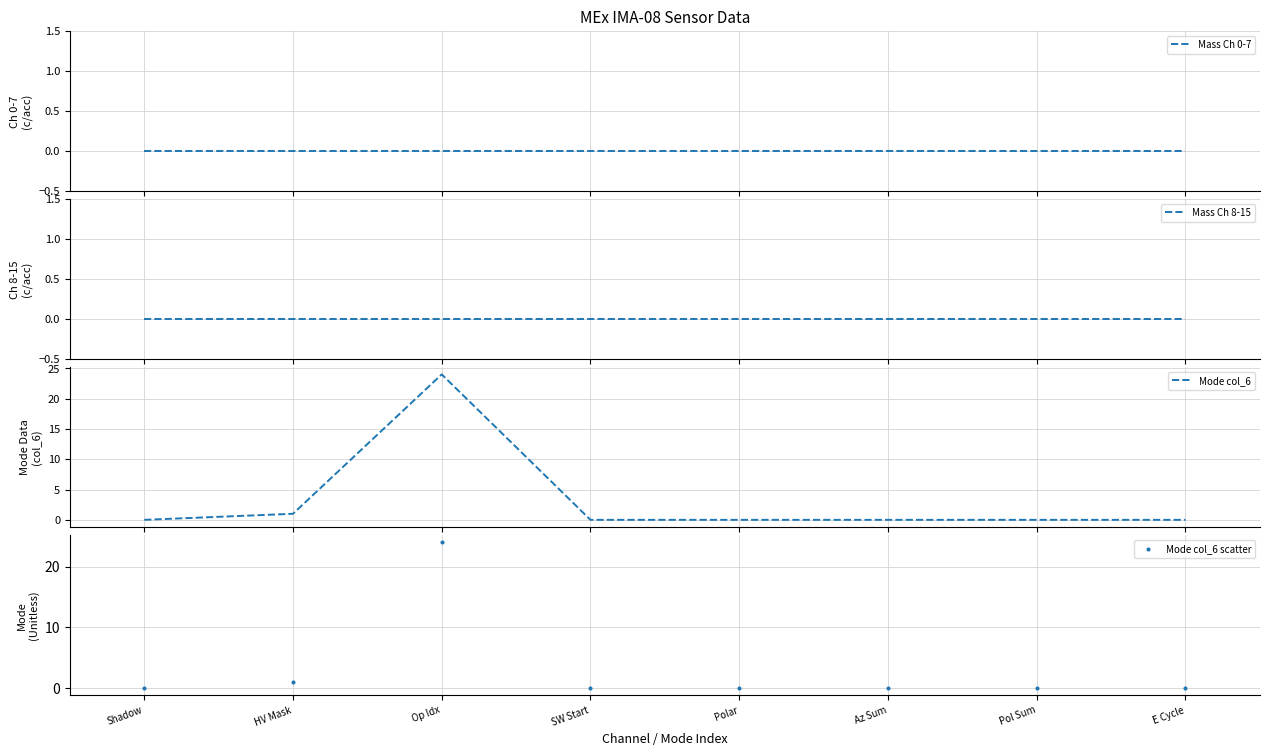

Which series reaches the maximum Y coordinate?

Mode col_6